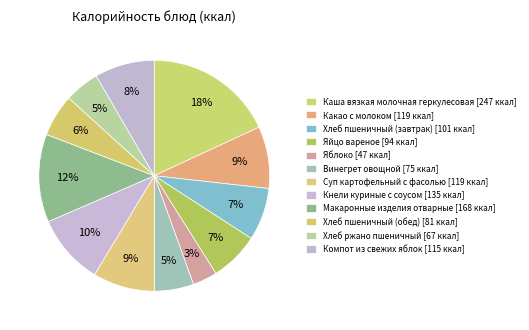

Count the number of slices in the pie.

12